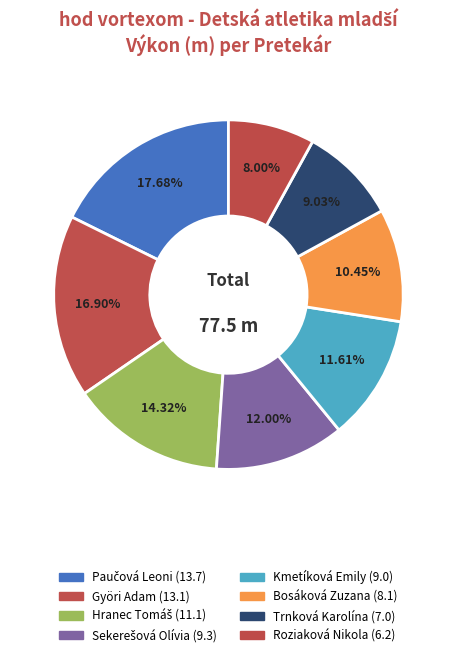

What is the largest slice in the pie chart?

Paučová Leoni